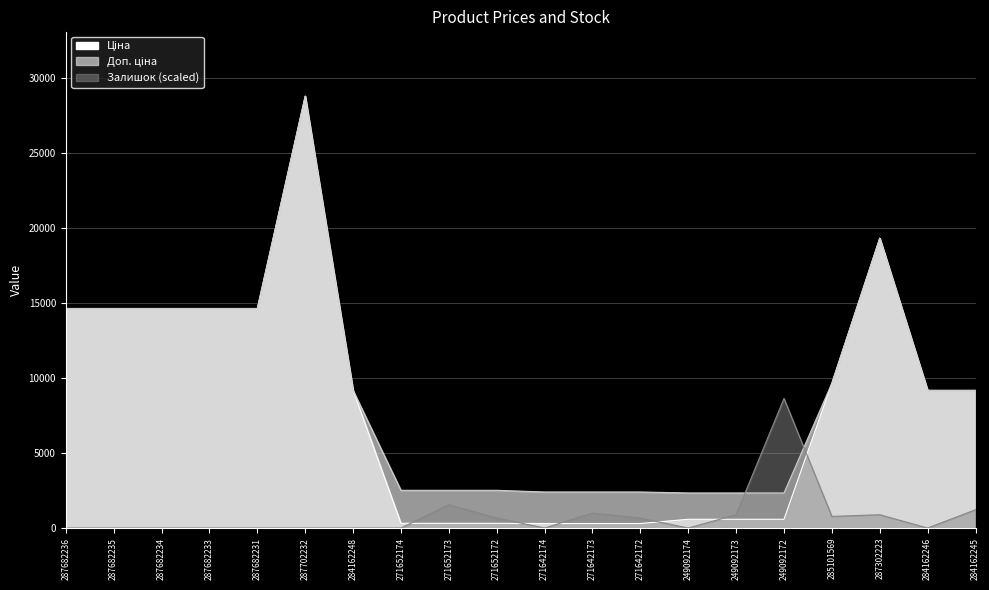

List the labels in order of Залишок value, largest first.

249092172, 271652173, 284162245, 271642173, 249092173, 287302223, 285101569, 271652172, 271642172, 287682236, 287682235, 287682234, 287682233, 287682231, 287702232, 284162248, 271652174, 271642174, 249092174, 284162246